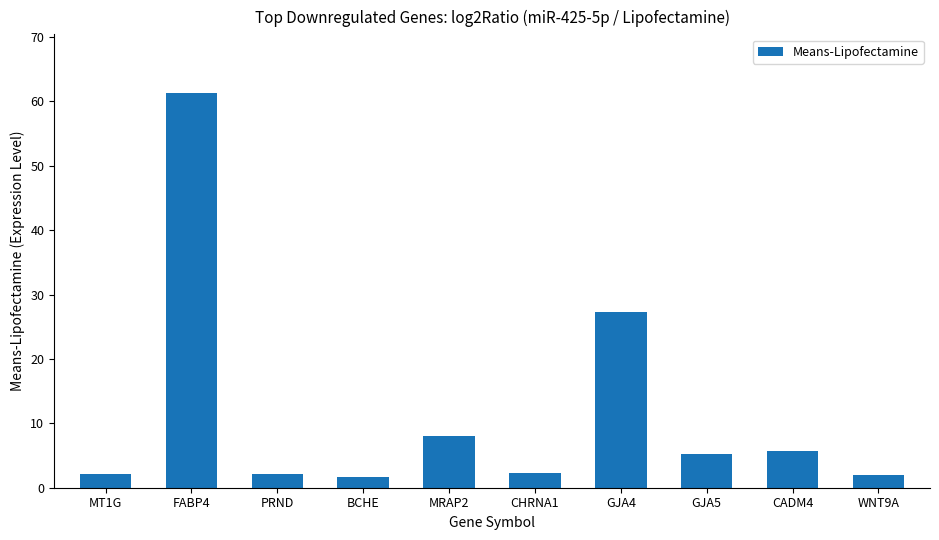

How many data points does each series have?

10